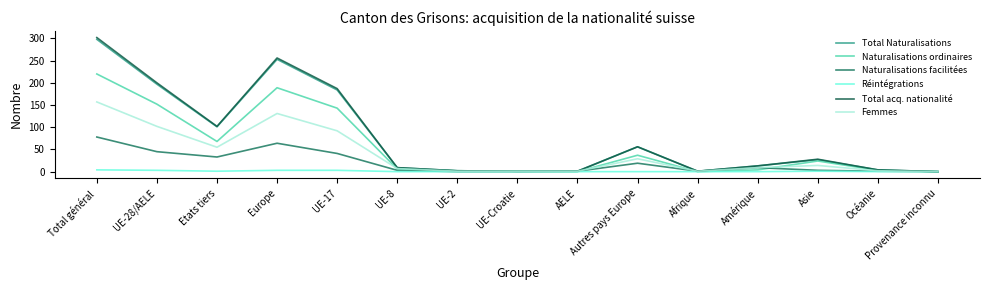

What is the difference between the second highest and minimum values in the Naturalisations ordinaires series?

189